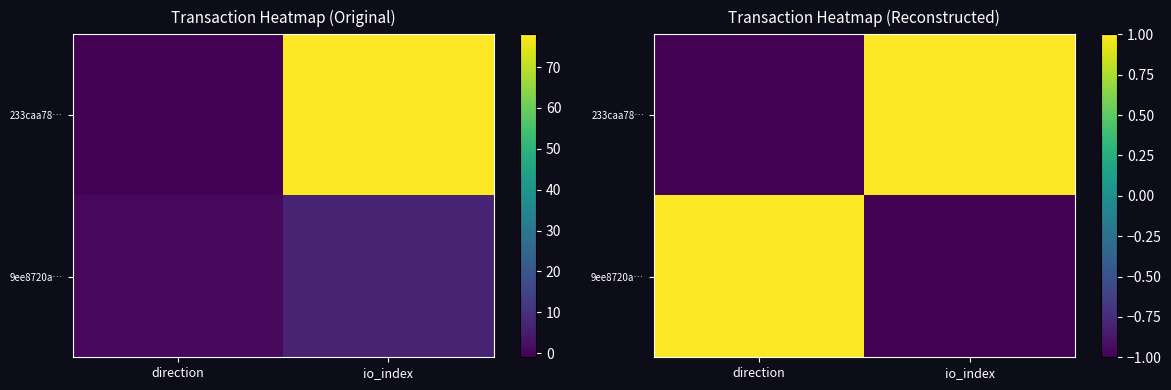

Which series changed the most between direction and io_index?

233caa78…